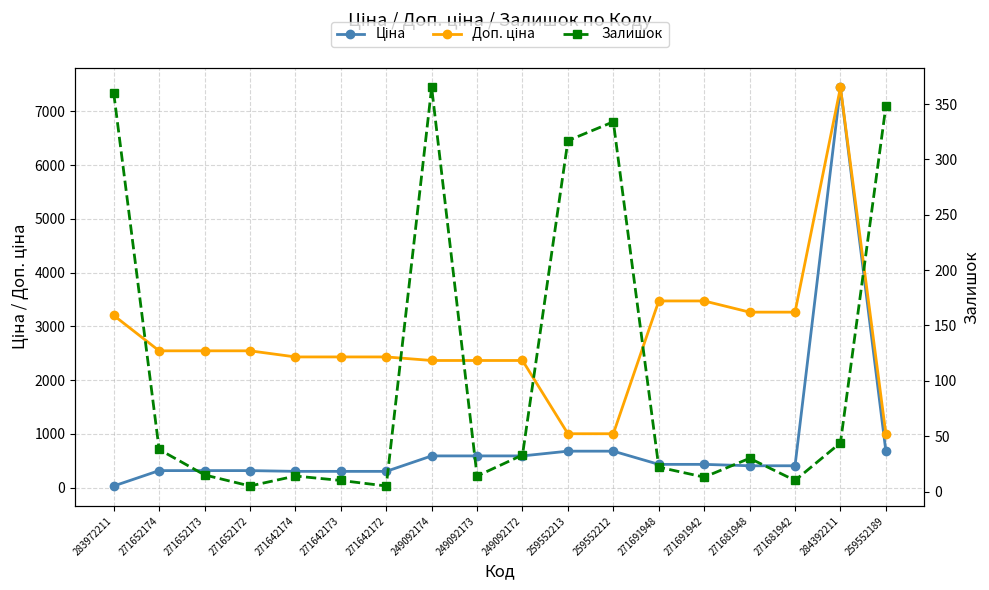

Does the chart display data point markers on the line(s)?

Yes